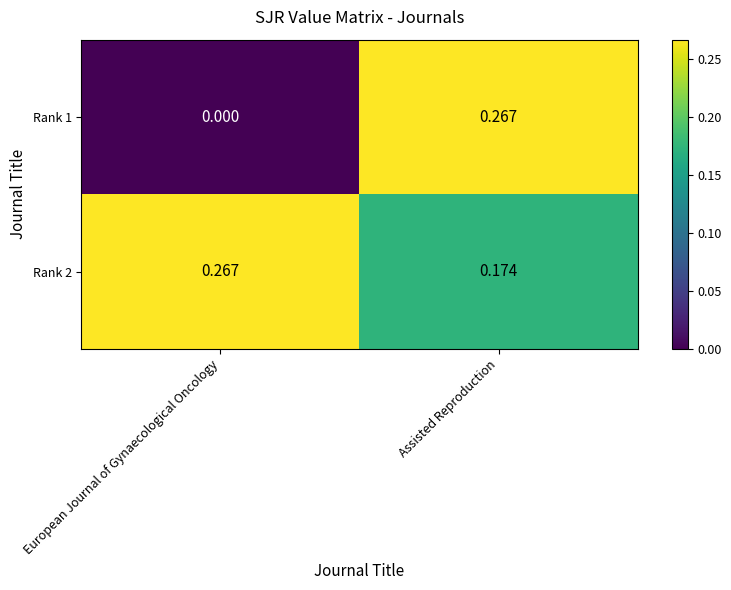

Is the value of Rank 2 at Assisted Reproduction greater than the value of Rank 1 at European Journal of Gynaecological Oncology?

Yes